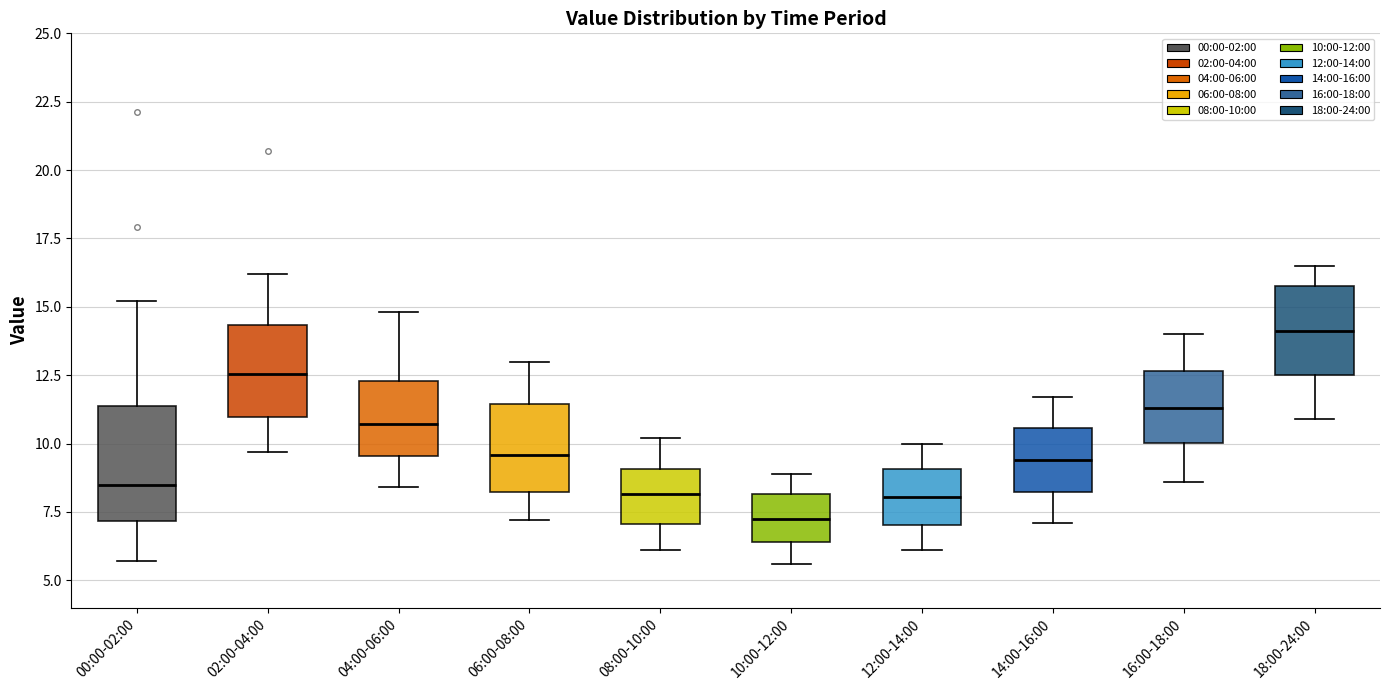

Comparing the boxes themselves (not the whiskers), which one is the tallest?

00:00-02:00